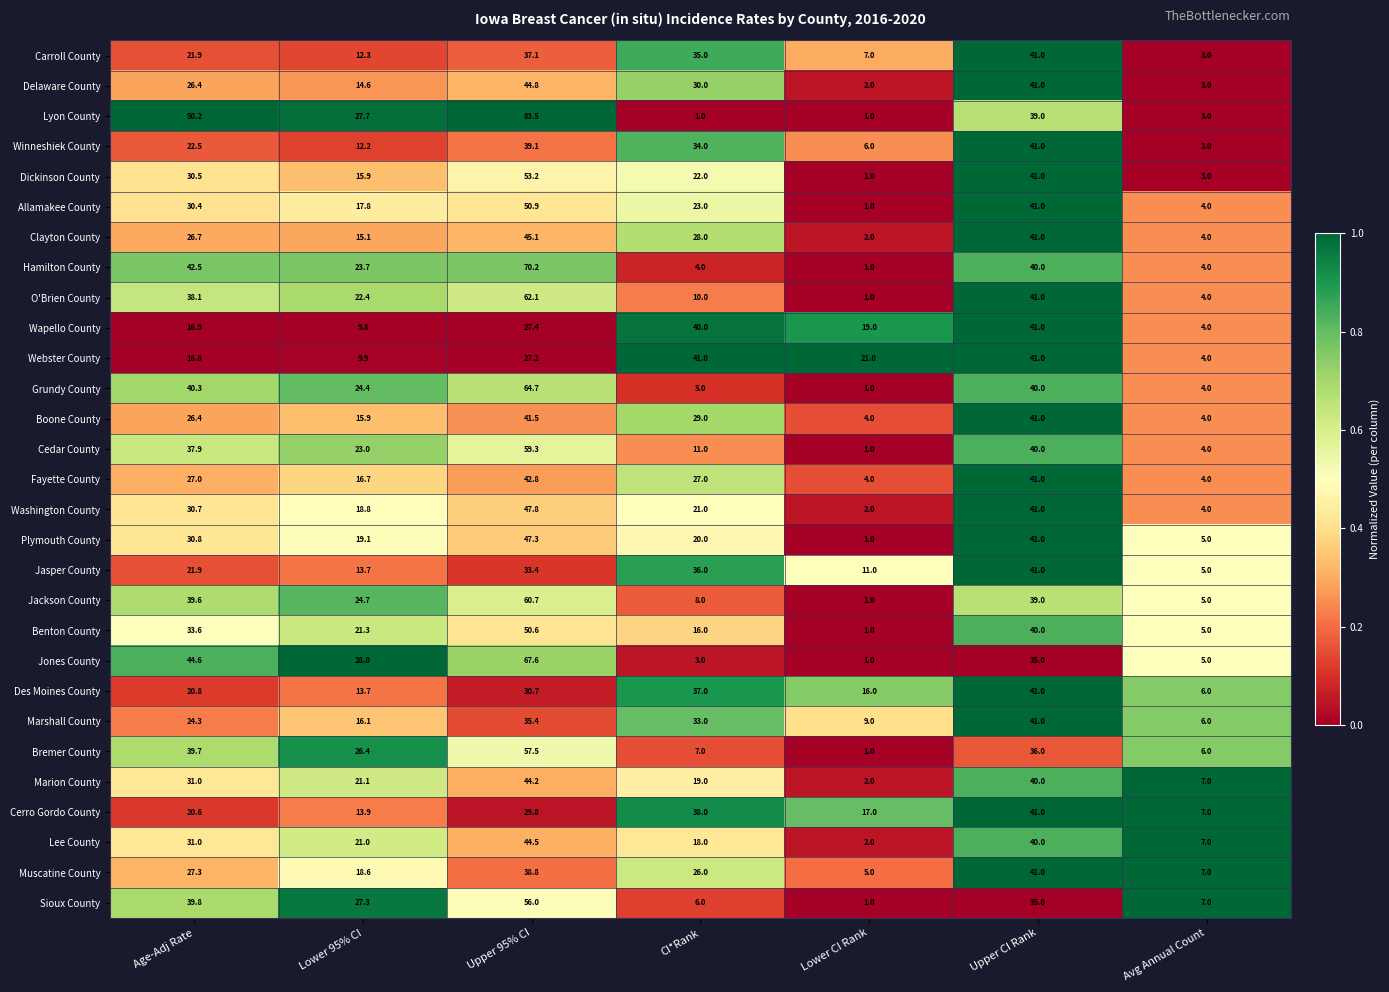

True or false: Cerro Gordo County has a value of 20.6 at Age-Adj Rate.

True